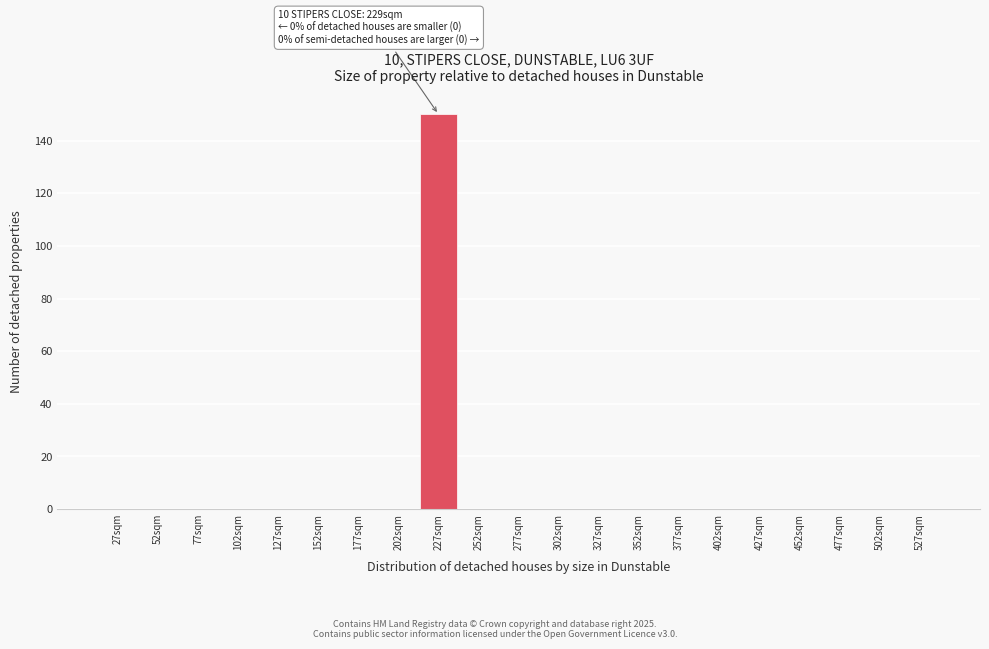

Reading left to right, list all the values displayed in this chart.

27sqm=0	52sqm=0	77sqm=0	102sqm=0	127sqm=0	152sqm=0	177sqm=0	202sqm=0	227sqm=150	252sqm=0	277sqm=0	302sqm=0	327sqm=0	352sqm=0	377sqm=0	402sqm=0	427sqm=0	452sqm=0	477sqm=0	502sqm=0	527sqm=0